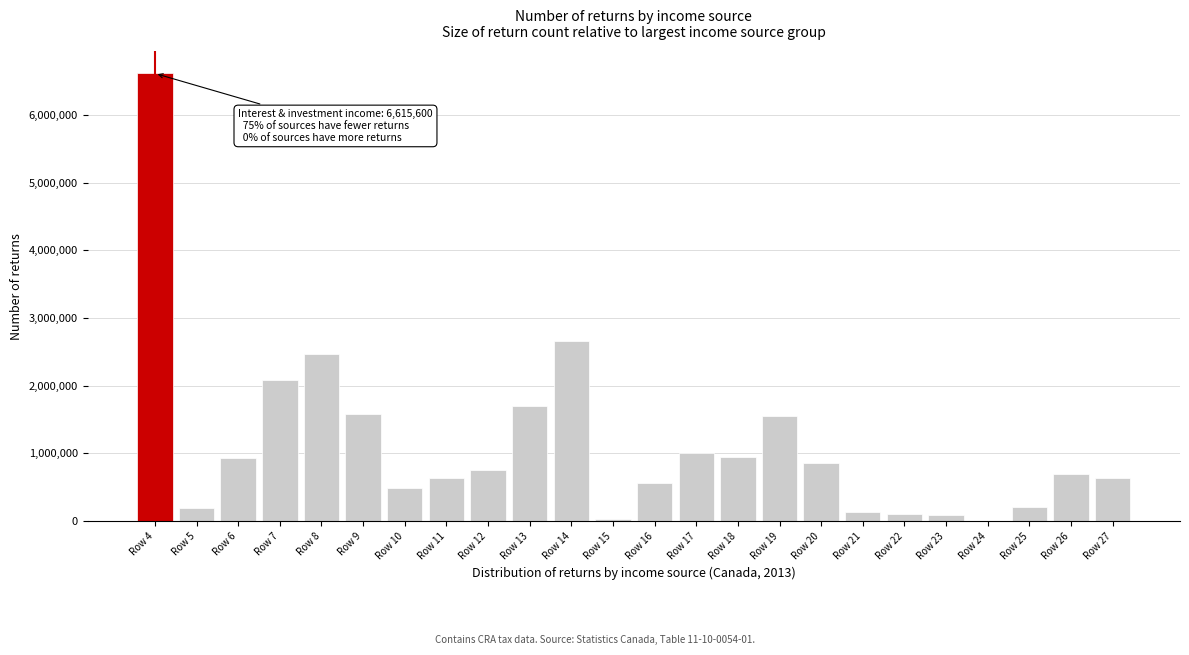

Which category has the highest value across all series?

Row 4